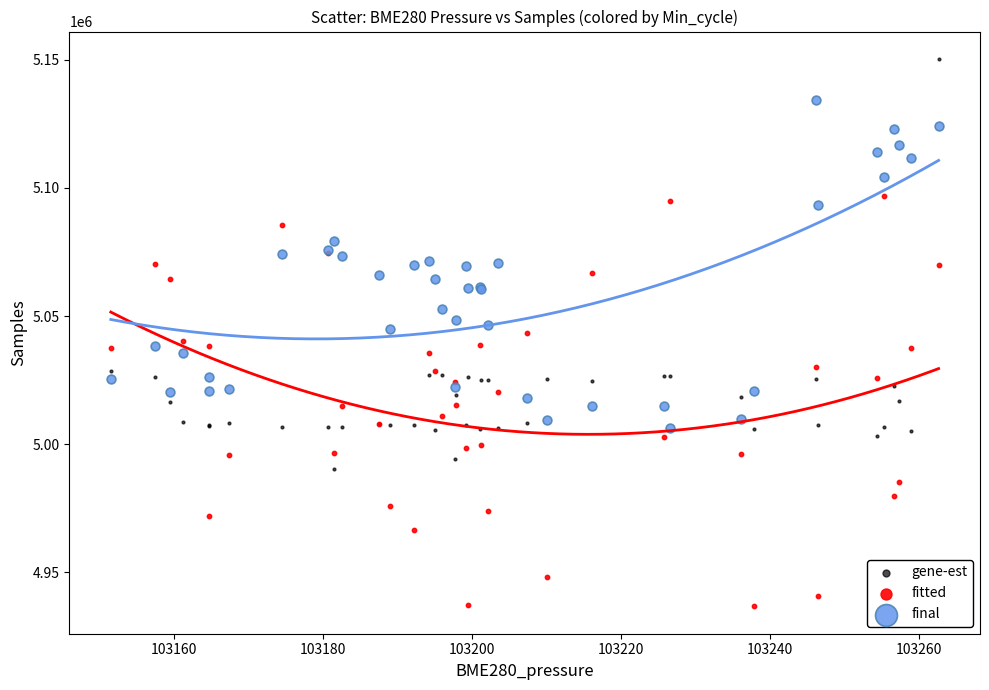

Which series contains the highest Y value?

gene-est